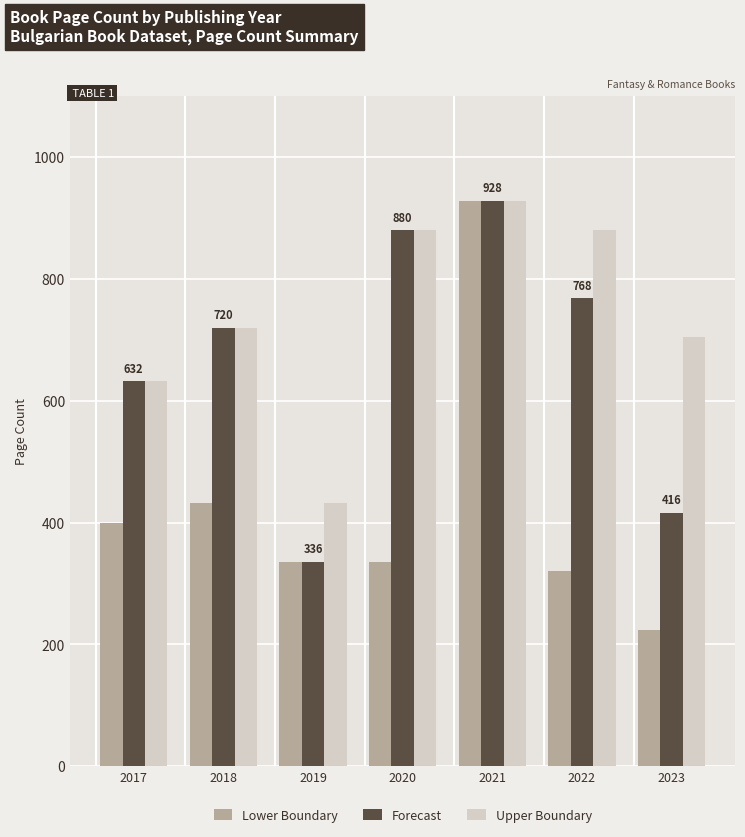

What is the sum of all Lower Boundary values?

2976